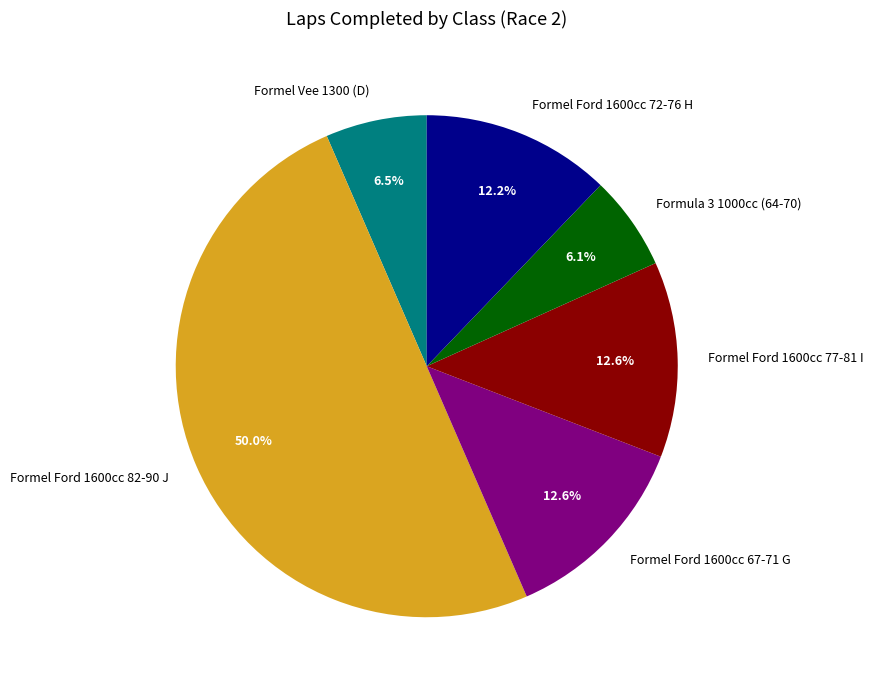

Which slice is the largest?

Formel Ford 1600cc 82-90 J